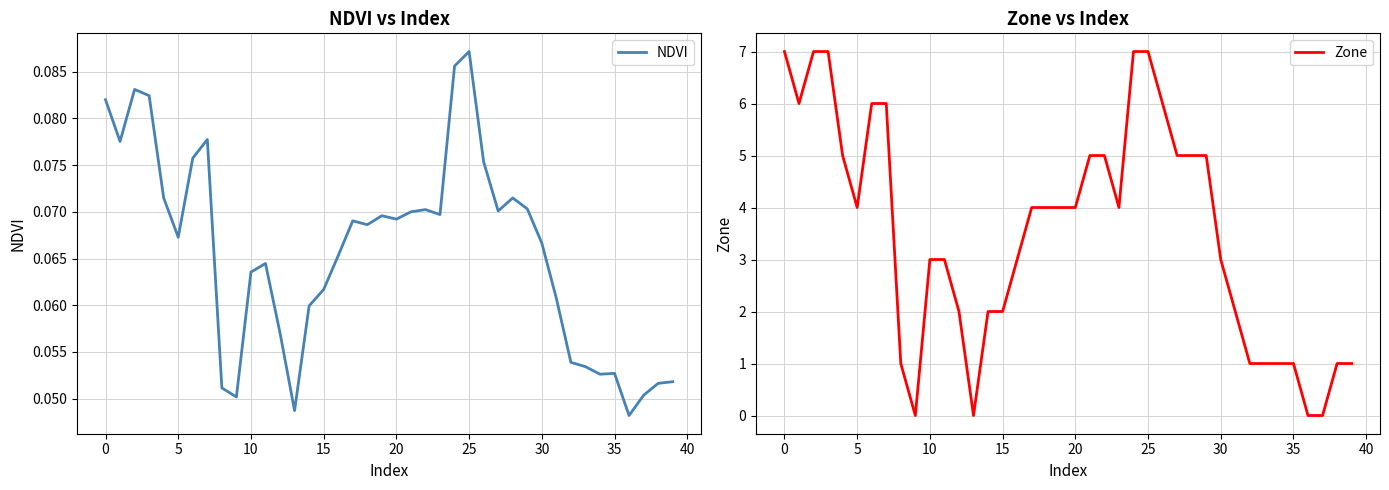

What is the difference between the second highest and second lowest values in the Zone series?

7